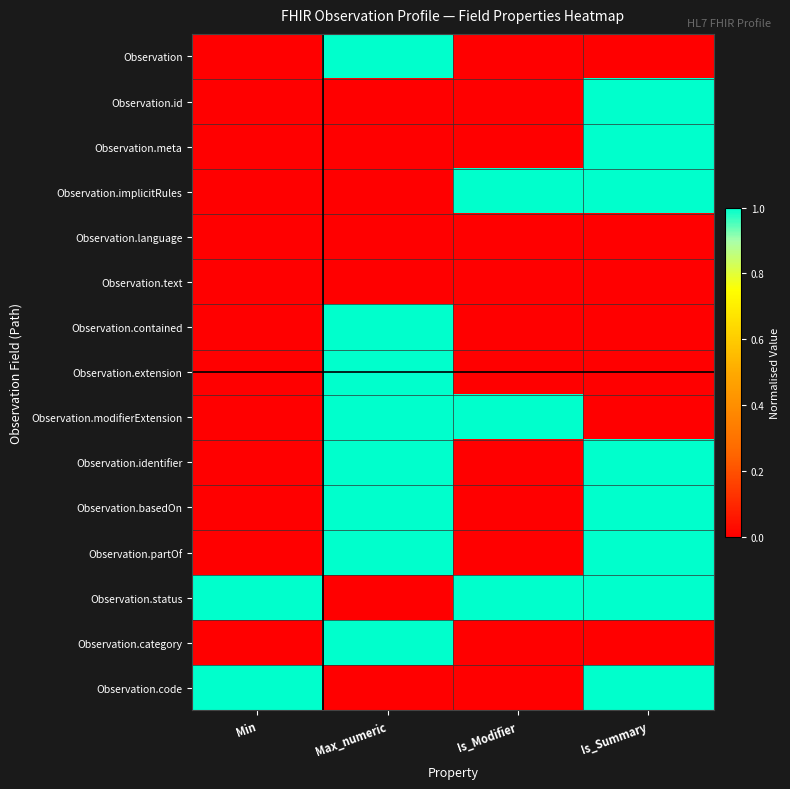

Rank the series at Is_Modifier from highest to lowest value.

Observation.implicitRules, Observation.modifierExtension, Observation.status, Observation, Observation.id, Observation.meta, Observation.language, Observation.text, Observation.contained, Observation.extension, Observation.identifier, Observation.basedOn, Observation.partOf, Observation.category, Observation.code